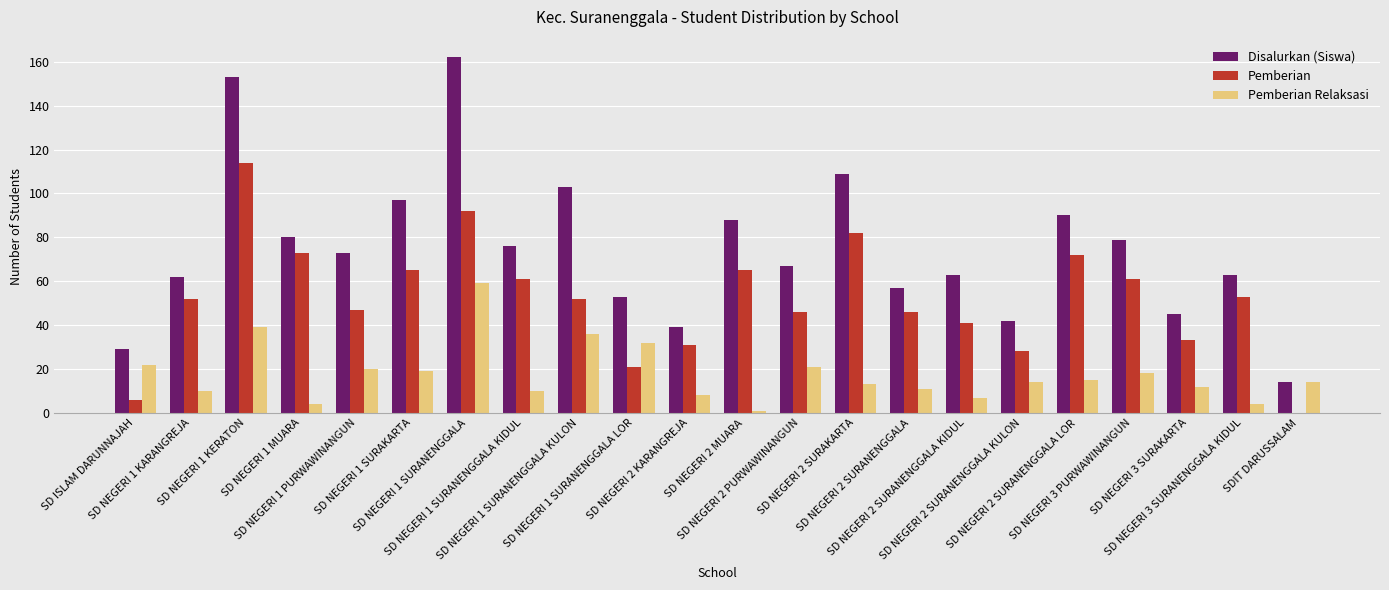

What is the spread (max minus min) of values at SDIT DARUSSALAM?

14